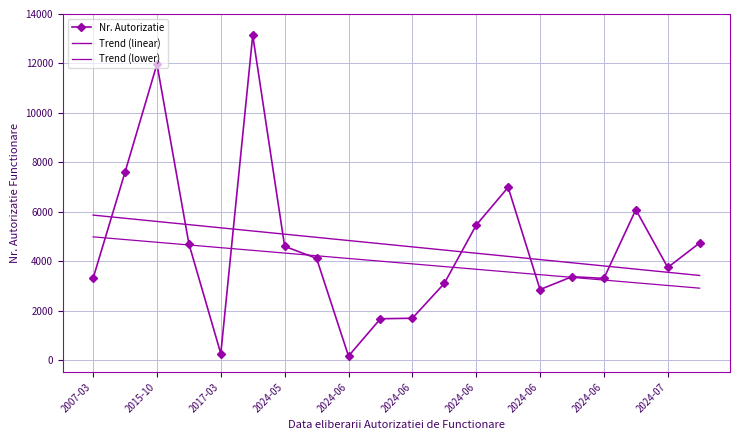

At which label does Trend (linear) first exceed 4710?

2007-03